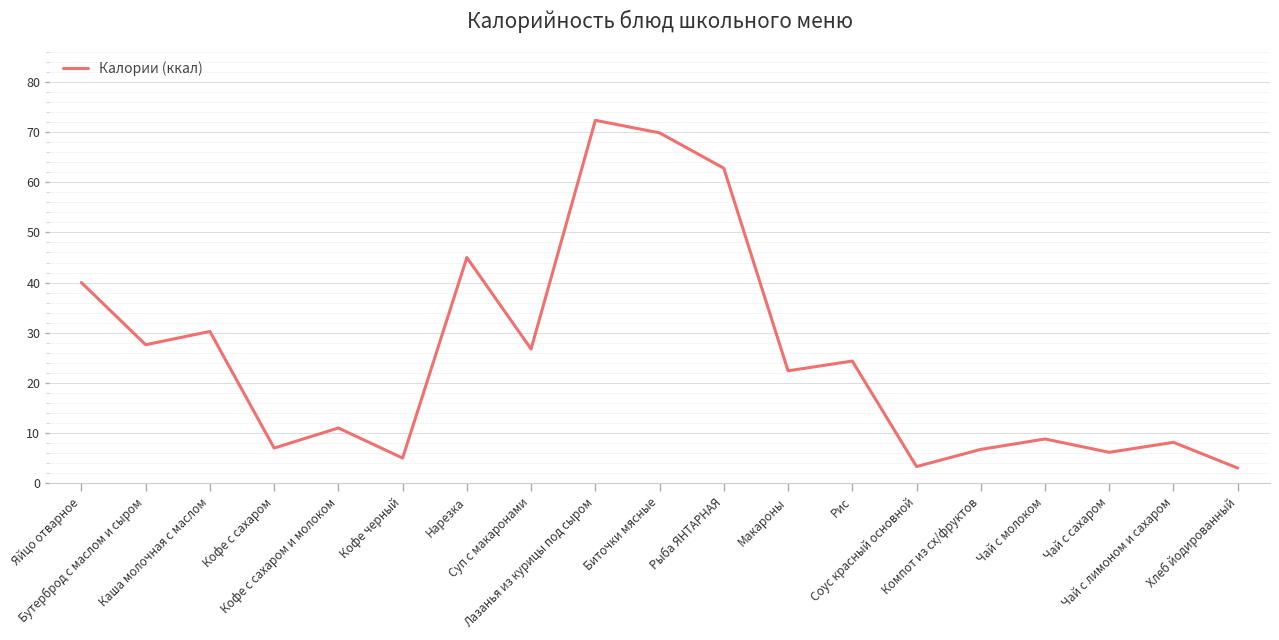

Where is the first local minimum?

Бутерброд с маслом и сыром